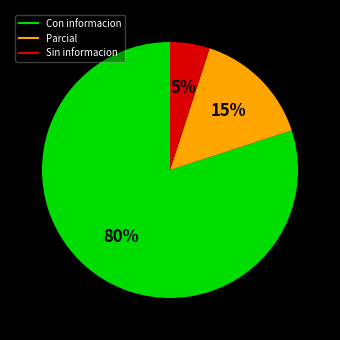

To the nearest percent, what is the difference between the largest and smallest slice percentages?

75%